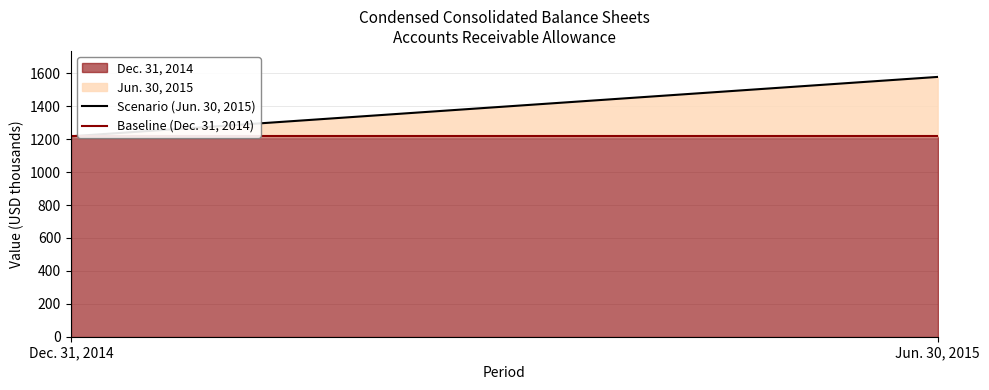

What is the spread (max minus min) of values at Jun. 30, 2015?

361